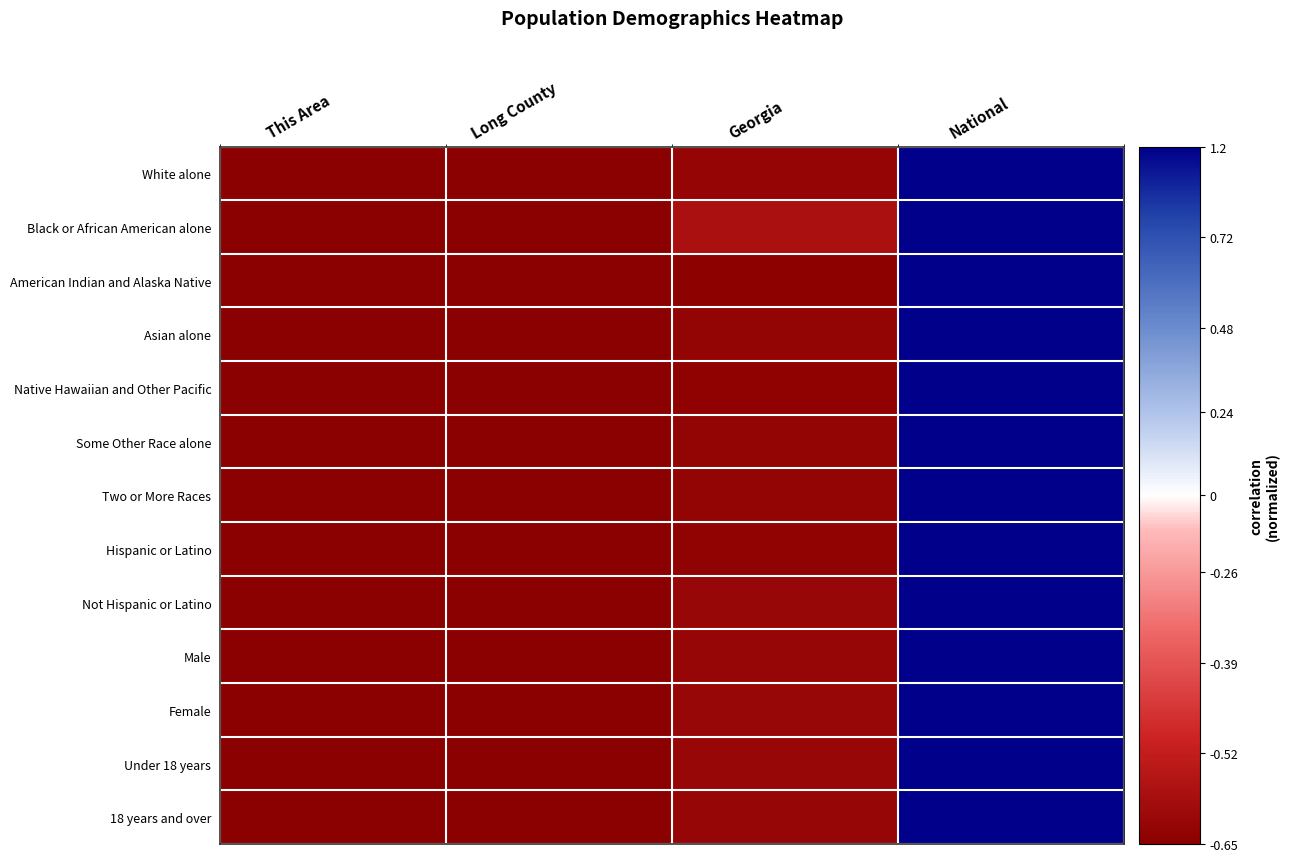

Rank the series by their maximum value, from lowest to highest.

White alone, Black or African American alone, American Indian and Alaska Native, Asian alone, Native Hawaiian and Other Pacific, Some Other Race alone, Two or More Races, Hispanic or Latino, Not Hispanic or Latino, Male, Female, Under 18 years, 18 years and over